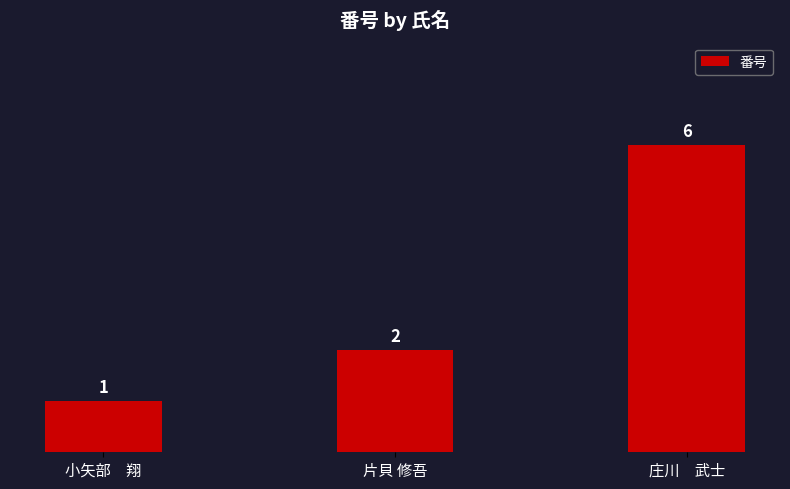

Where is the data nearest to the value 3?

片貝 修吾